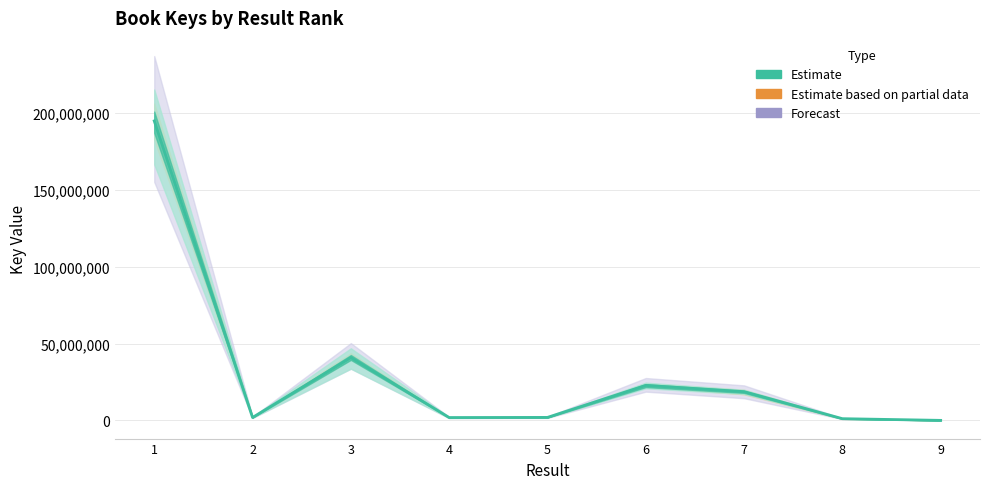

Rank the categories by value from lowest to highest.

9, 8, 4, 2, 5, 7, 6, 3, 1